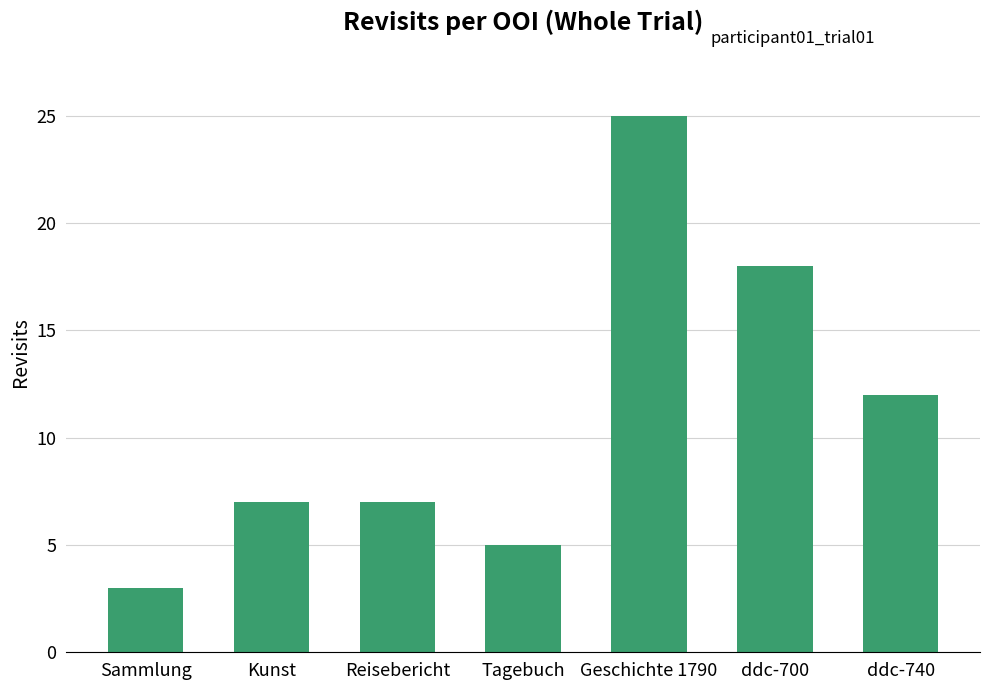

Where is the data nearest to the value 14?

ddc-740